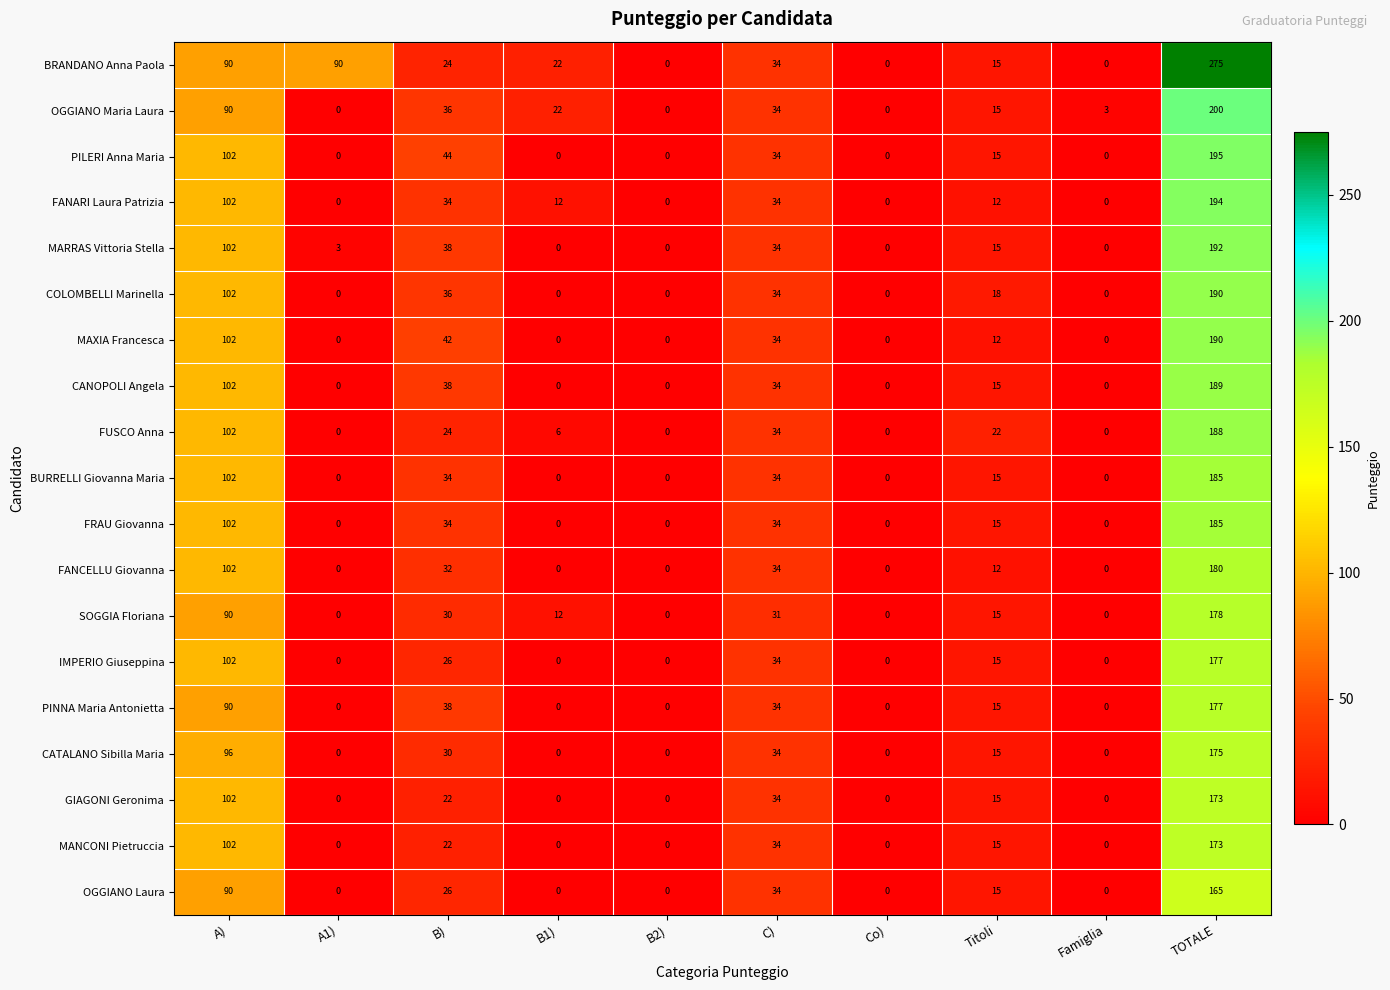

At which label does CATALANO Sibilla Maria first exceed 15?

A)